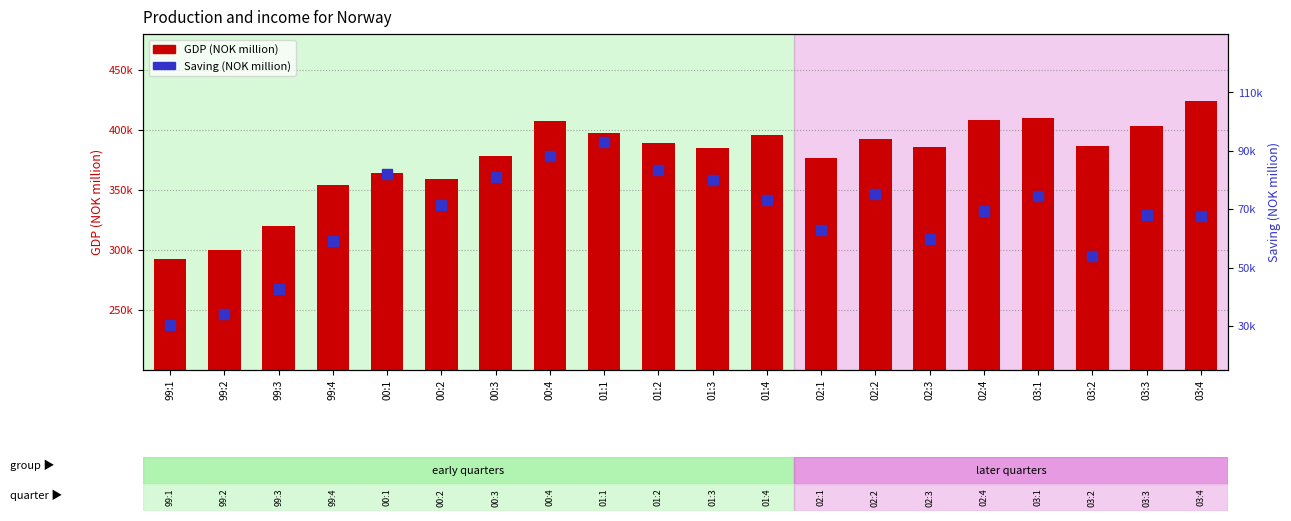

Which series changed the most between 99:3 and 03:4?

GDP (NOK million)